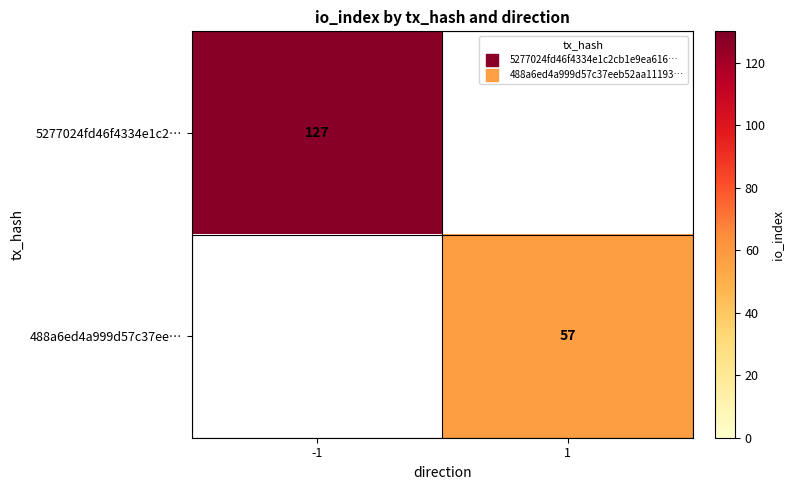

Is it true that 5277024fd46f4334e1c2… equals 66 at -1?

False